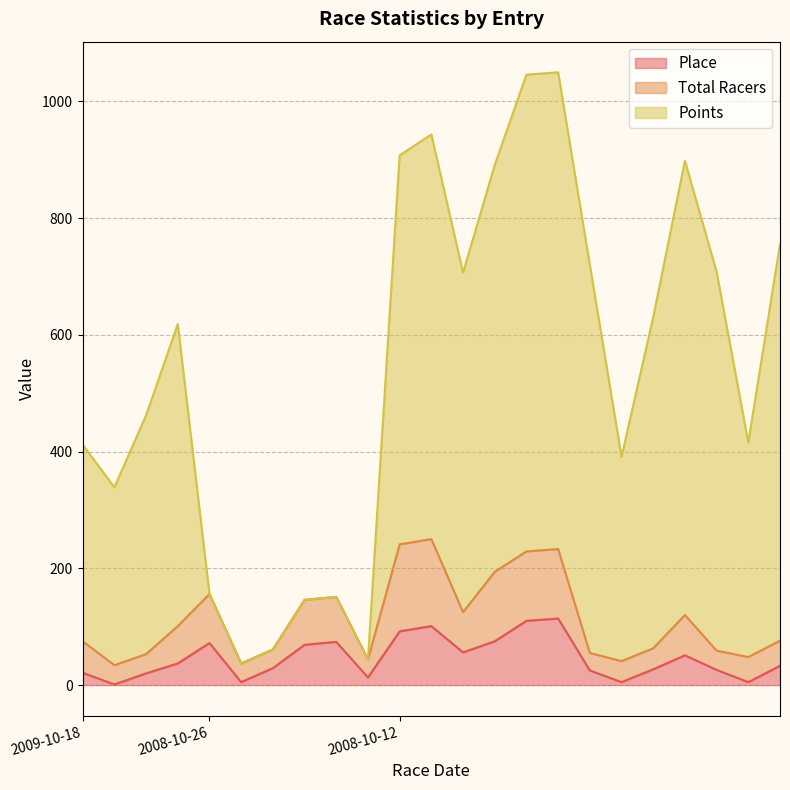

What is the label of the 5th point from the left?

2008-10-26